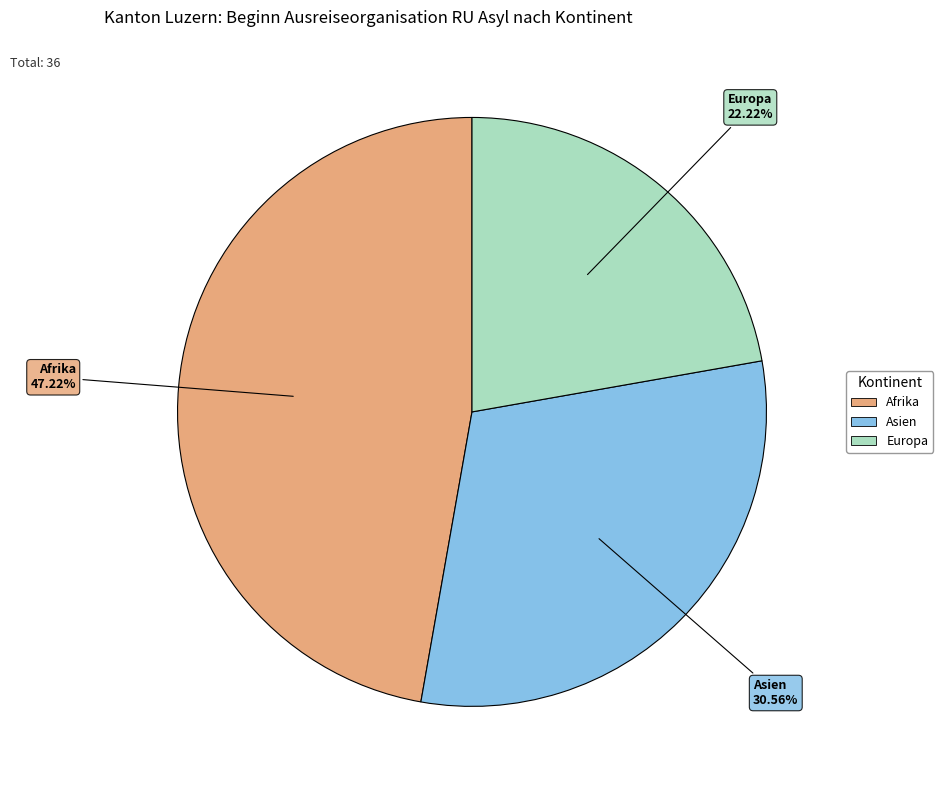

Which category has the biggest portion of the pie?

Afrika